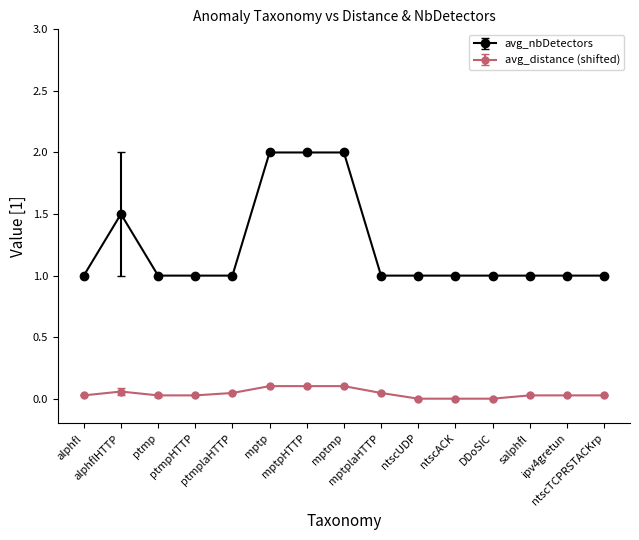

What position from the right is ntscACK?

5